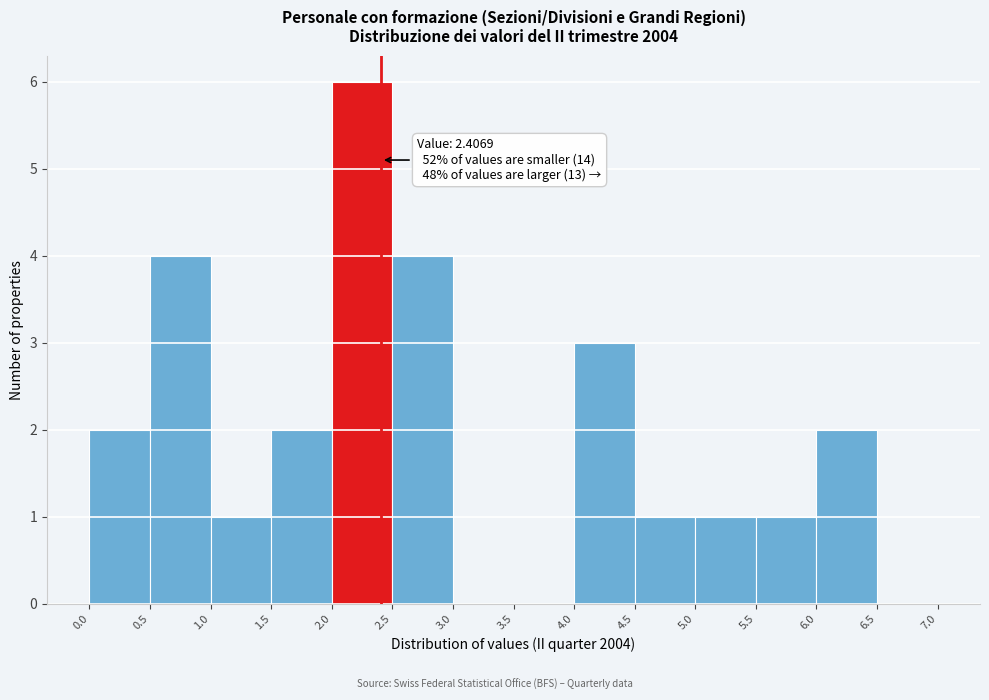

Over which range of the x-axis is the bar tallest?

2.0 to 2.5